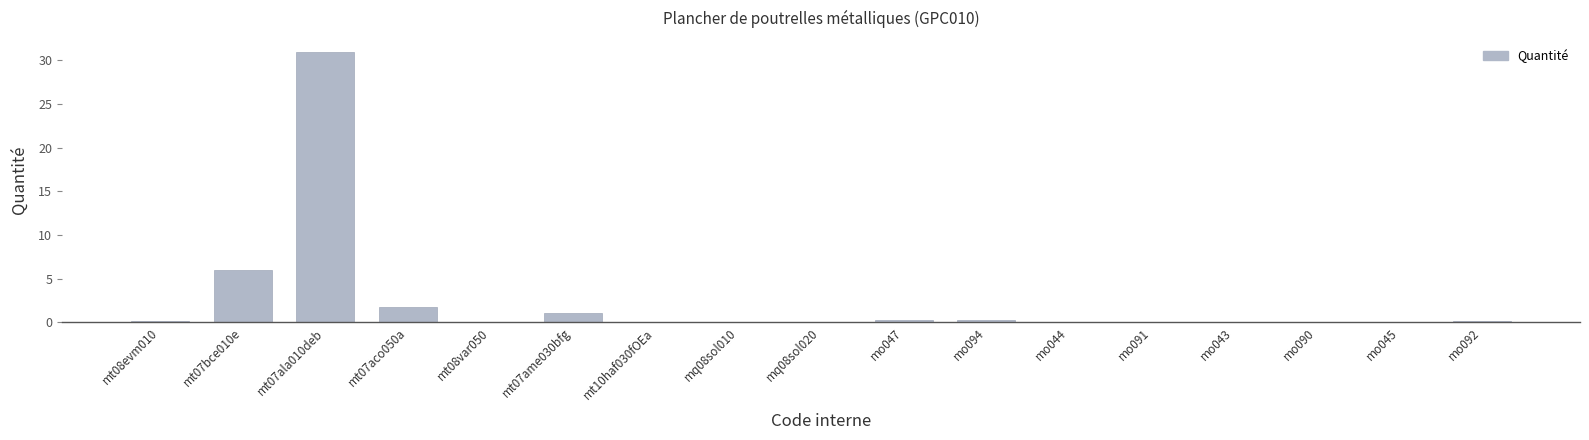

Is it true that the value at mt07bce010e is 6.0?

True